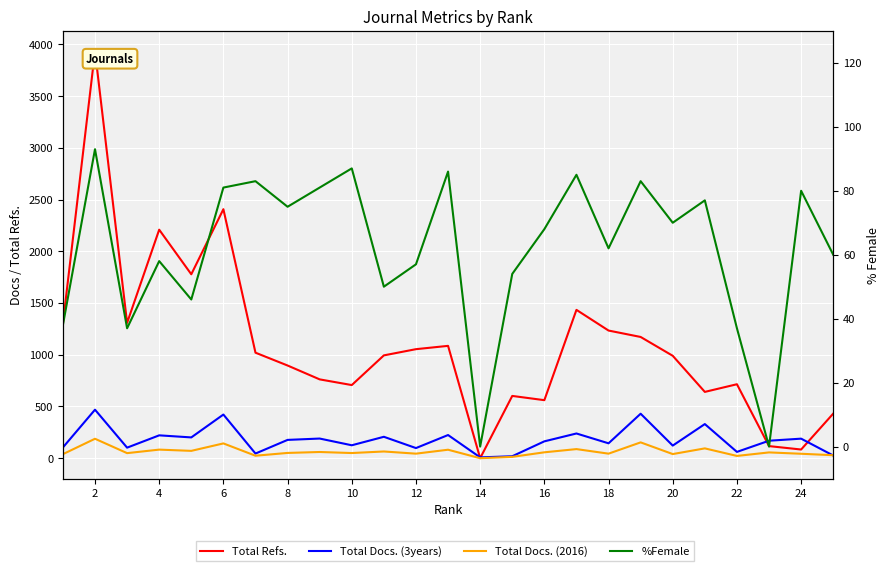

Which category has the highest value across all series?

2